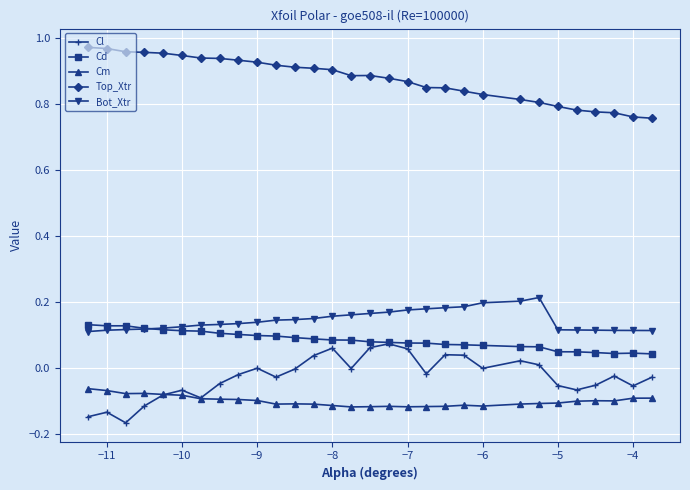

Count the number of categories in the chart.

30